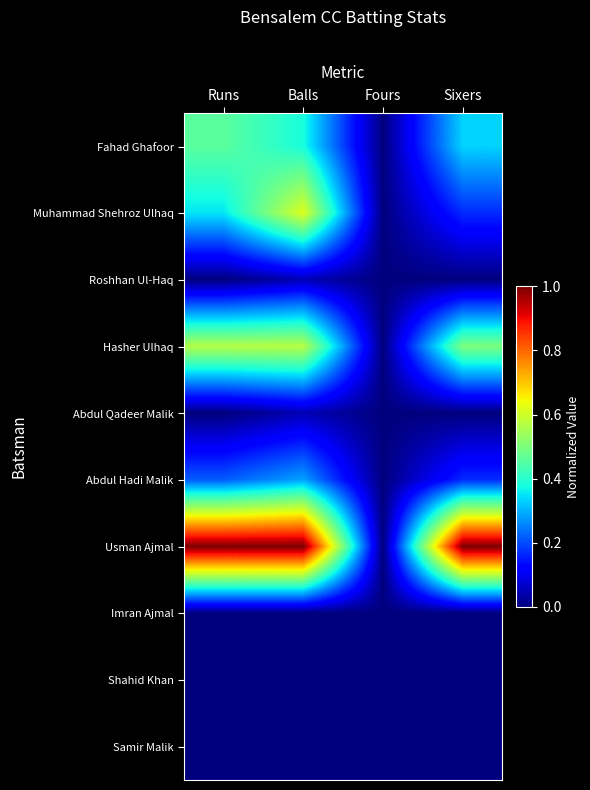

Reading left to right, what are all the values shown in this chart?

Fahad Ghafoor: Runs=0.5	Balls=0.4	Fours=0.0	Sixers=0.3
Muhammad Shehroz Ulhaq: Runs=0.4	Balls=0.6	Fours=0.0	Sixers=0.2
Roshhan Ul-Haq: Runs=0.0	Balls=0.0	Fours=0.0	Sixers=0.0
Hasher Ulhaq: Runs=0.6	Balls=0.6	Fours=0.0	Sixers=0.5
Abdul Qadeer Malik: Runs=0.0	Balls=0.0	Fours=0.0	Sixers=0.0
Abdul Hadi Malik: Runs=0.2	Balls=0.3	Fours=0.0	Sixers=0.2
Usman Ajmal: Runs=1.0	Balls=1.0	Fours=0.0	Sixers=1.0
Imran Ajmal: Runs=0.0	Balls=0.0	Fours=0.0	Sixers=0.0
Shahid Khan: Runs=0.0	Balls=0.0	Fours=0.0	Sixers=0.0
Samir Malik: Runs=0.0	Balls=0.0	Fours=0.0	Sixers=0.0